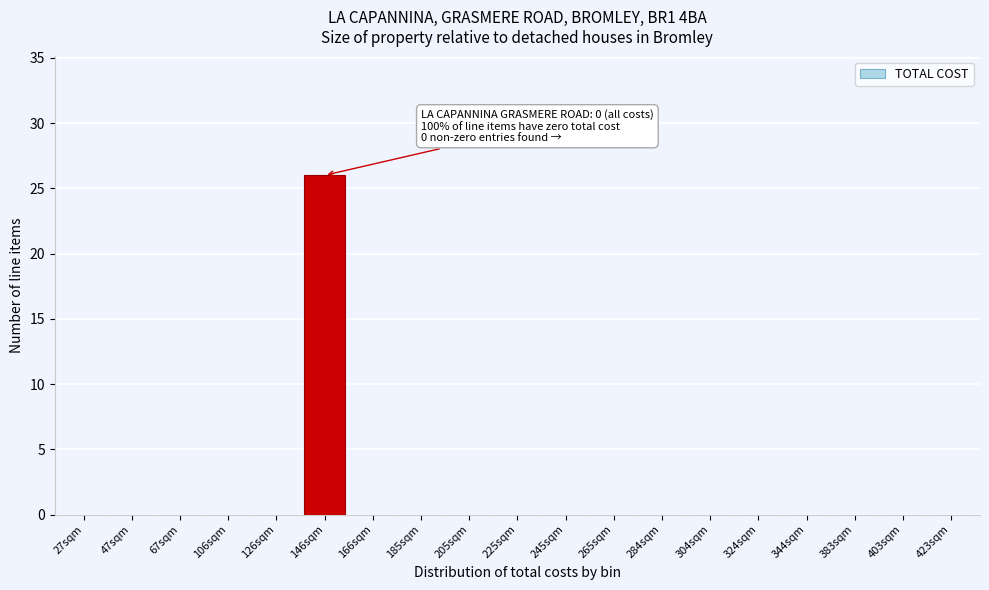

Reading left to right, what are all the values shown in this chart?

27sqm=0	47sqm=0	67sqm=0	106sqm=0	126sqm=0	146sqm=26	166sqm=0	185sqm=0	205sqm=0	225sqm=0	245sqm=0	265sqm=0	284sqm=0	304sqm=0	324sqm=0	344sqm=0	383sqm=0	403sqm=0	423sqm=0